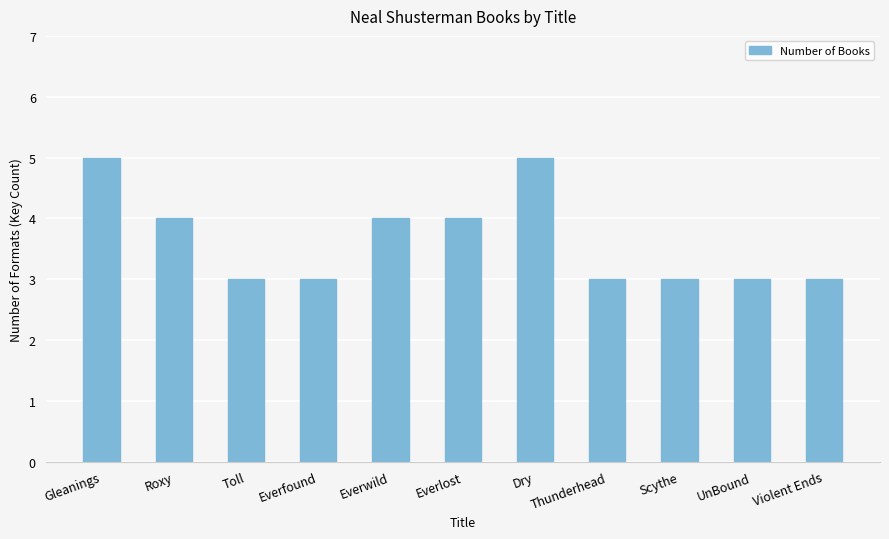

The chart shows a value of 1 at Everwild. True or false?

False